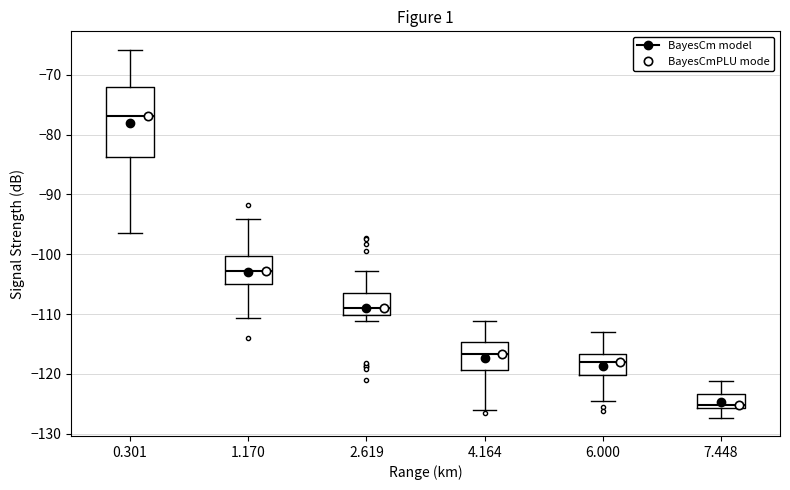

Reading left to right, read every box against the y-axis: the position of its median line, the range the box covers, and the ends of its whiskers. The values are not printed on the chart, so give them approximately, as read against the axis.

0.301: median -77, box -84 to -72, whiskers -96 to -66
1.170: median -103, box -105 to -100, whiskers -111 to -94
2.619: median -109, box -110 to -106, whiskers -111 to -103
4.164: median -117, box -119 to -115, whiskers -126 to -111
6.000: median -118, box -120 to -117, whiskers -125 to -113
7.448: median -125, box -126 to -123, whiskers -127 to -121